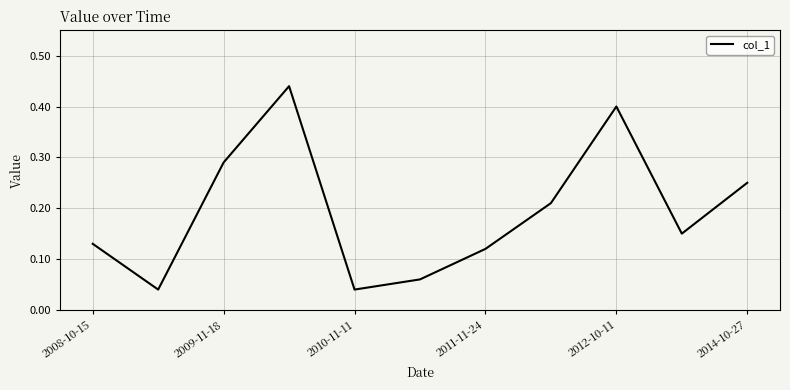

Reading right to left, what are all the values shown in this chart?

0.2	0.1	0.4	0.2	0.1	0.1	0.0	0.4	0.3	0.0	0.1